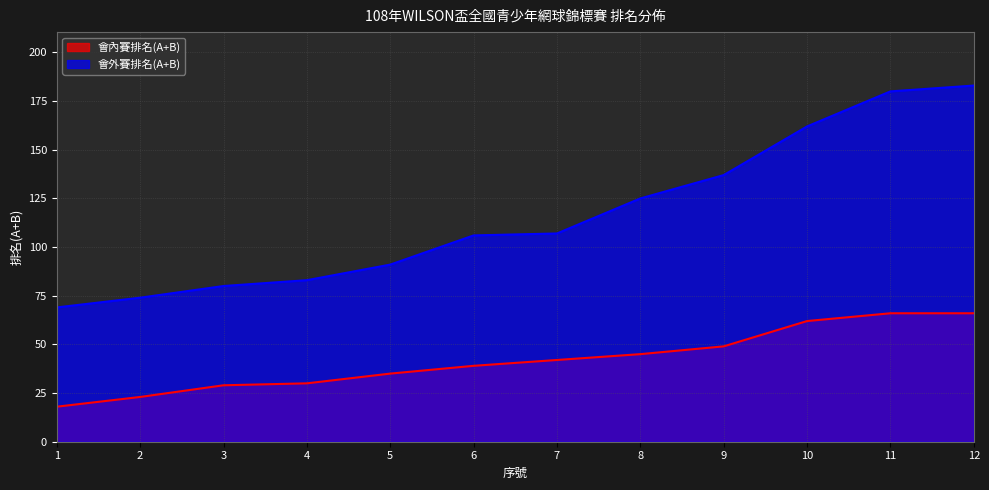

At which label does 會外賽排名(A+B) first exceed 107?

8